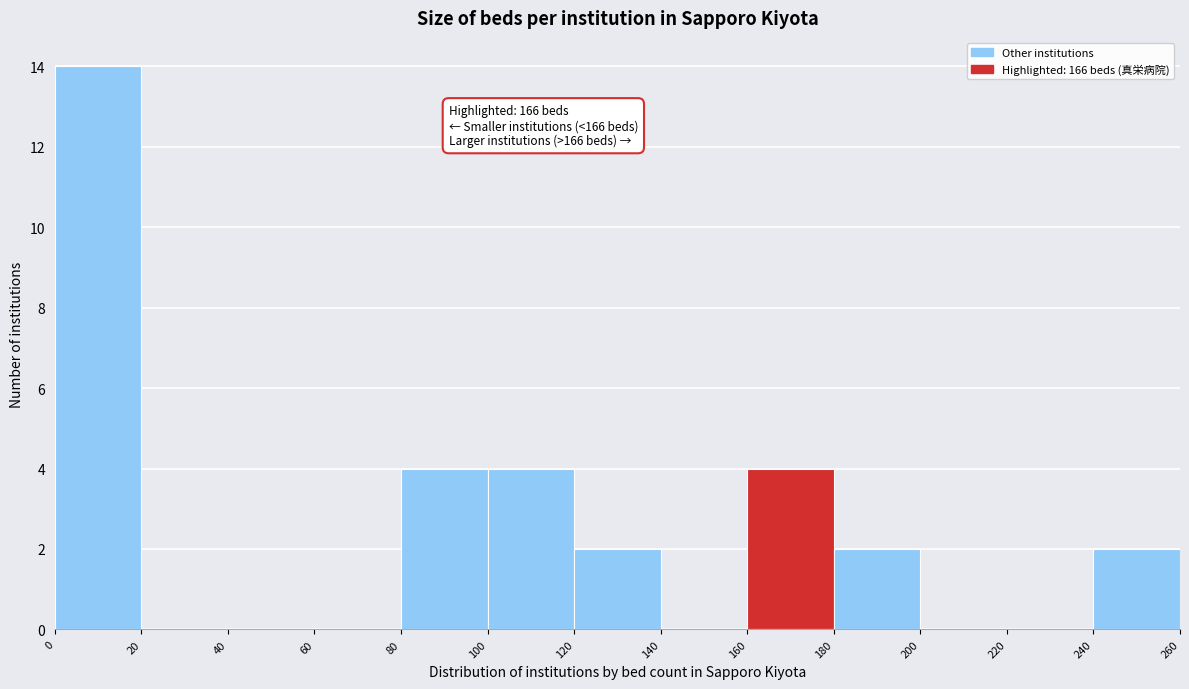

Over which range of the x-axis is the bar tallest?

0 to 20